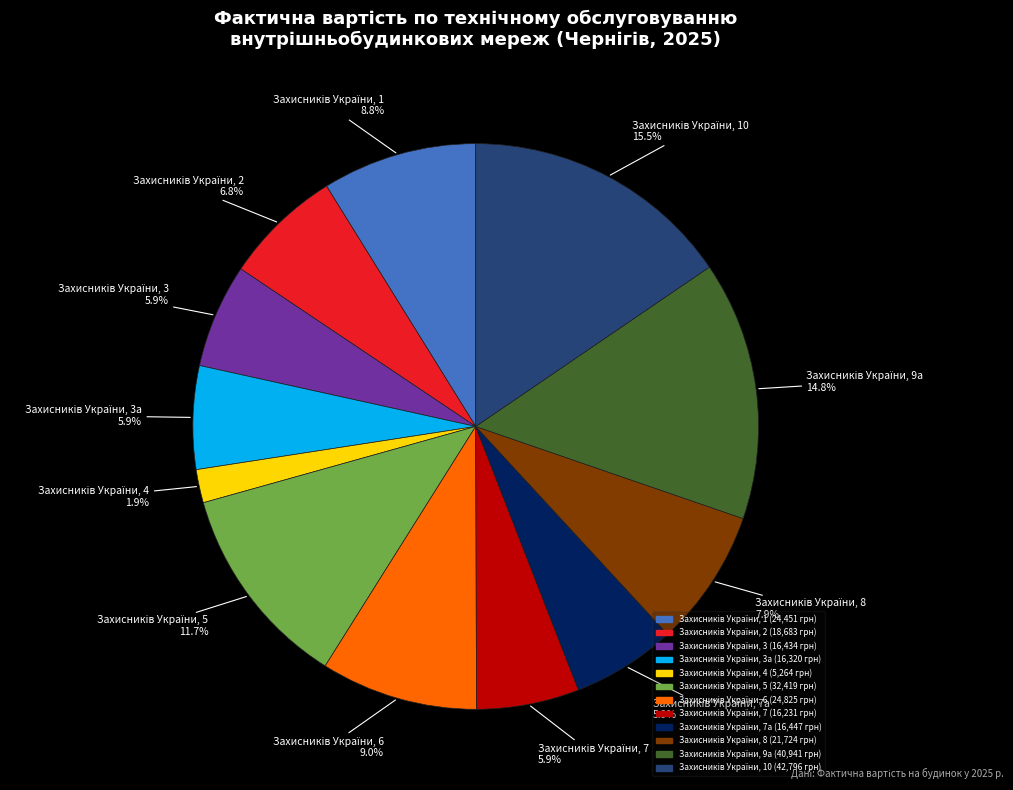

Is there any slice that represents more than half of the pie?

No